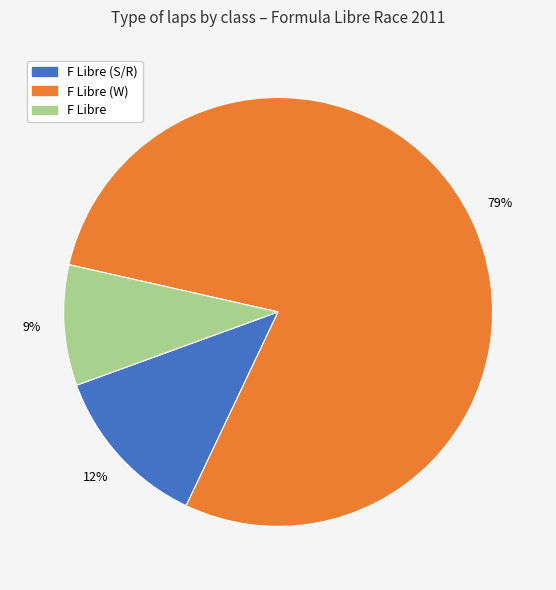

Is there any slice that represents more than half of the pie?

Yes